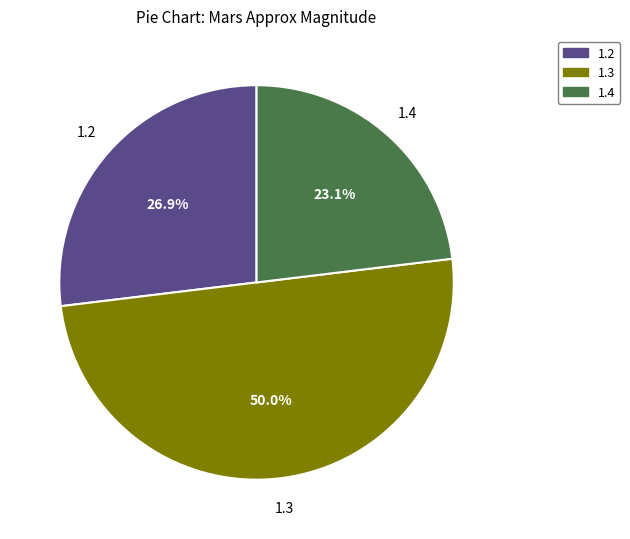

How many slices are in this pie chart?

3